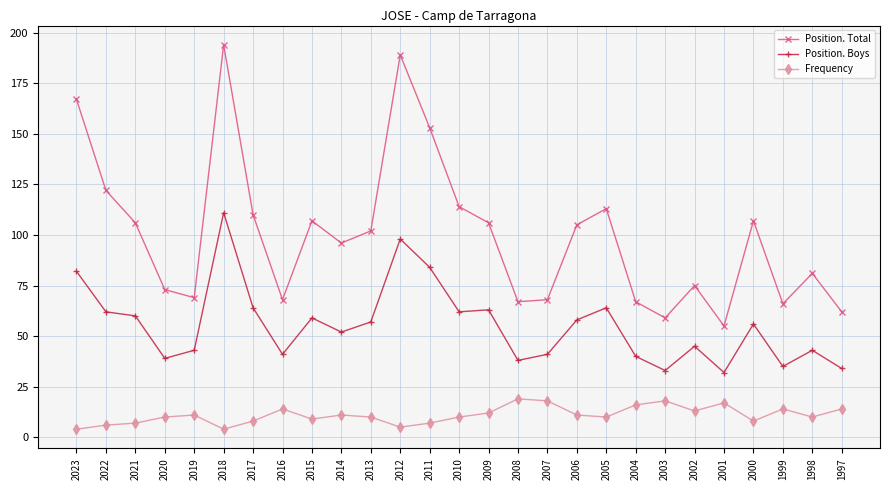

True or false: Frequency and Position. Boys cross at least once.

False